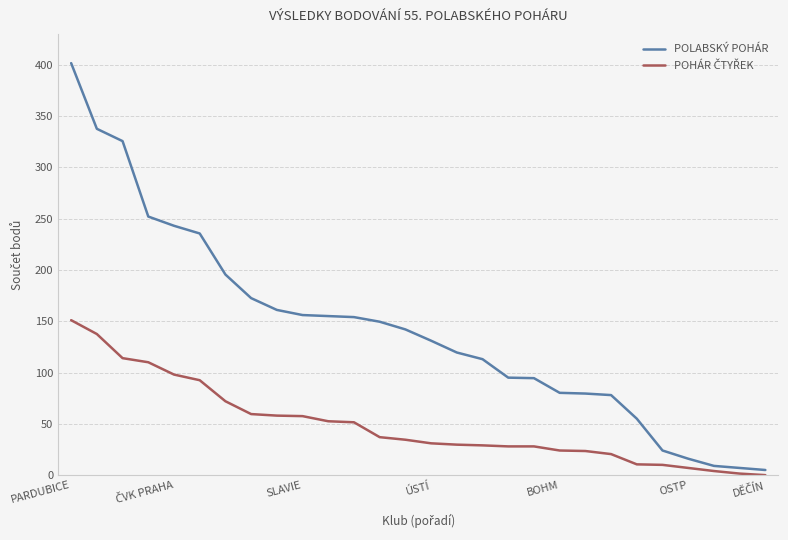

Does the chart display data point markers on the line(s)?

No